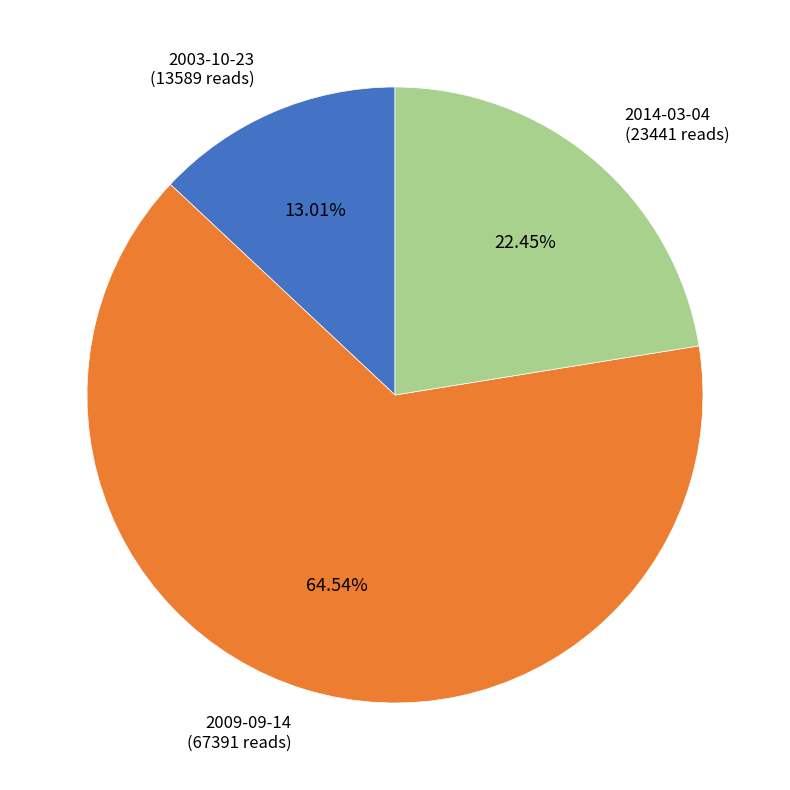

Rank the categories by value from lowest to highest.

2003-10-23, 2014-03-04, 2009-09-14